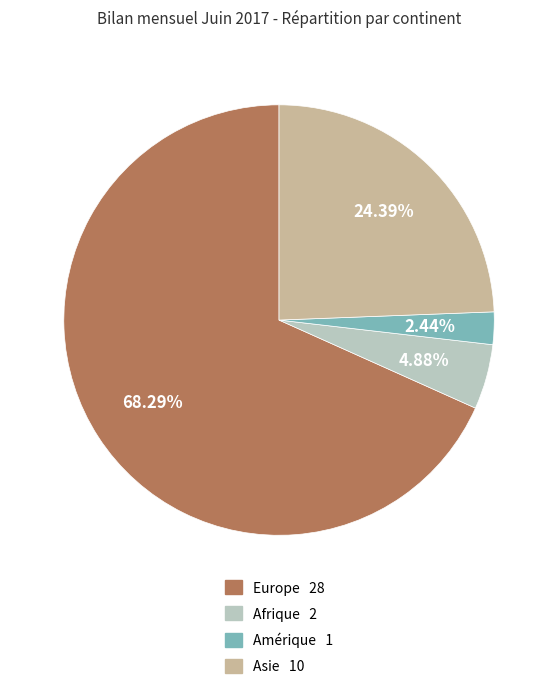

What percentage is the Afrique slice, to the nearest percent?

5%